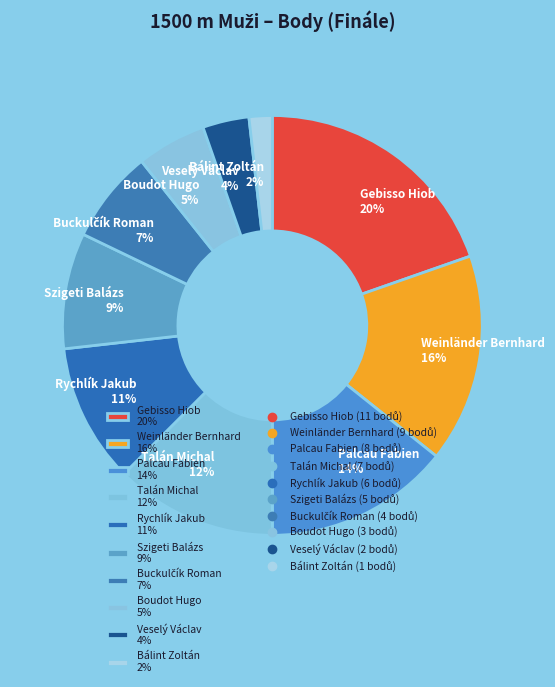

Is the sum of Rychlík Jakub 11% and Szigeti Balázs 9% greater than half?

No